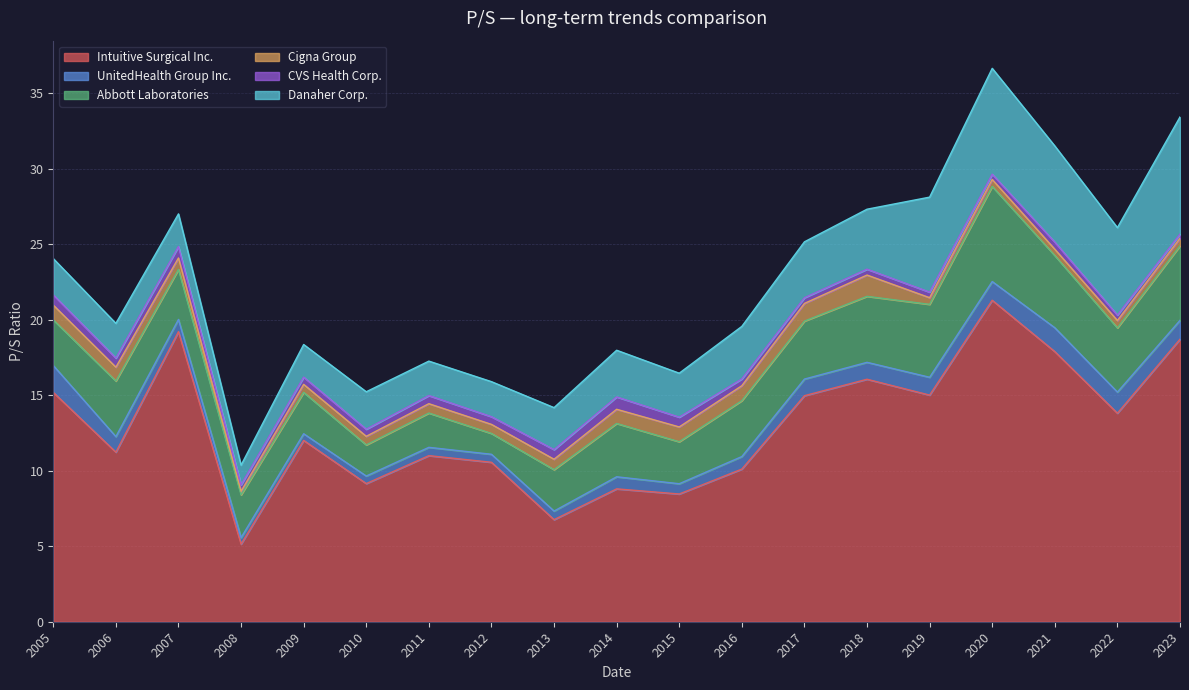

What is the sum of all Danaher Corp. values?

70.5